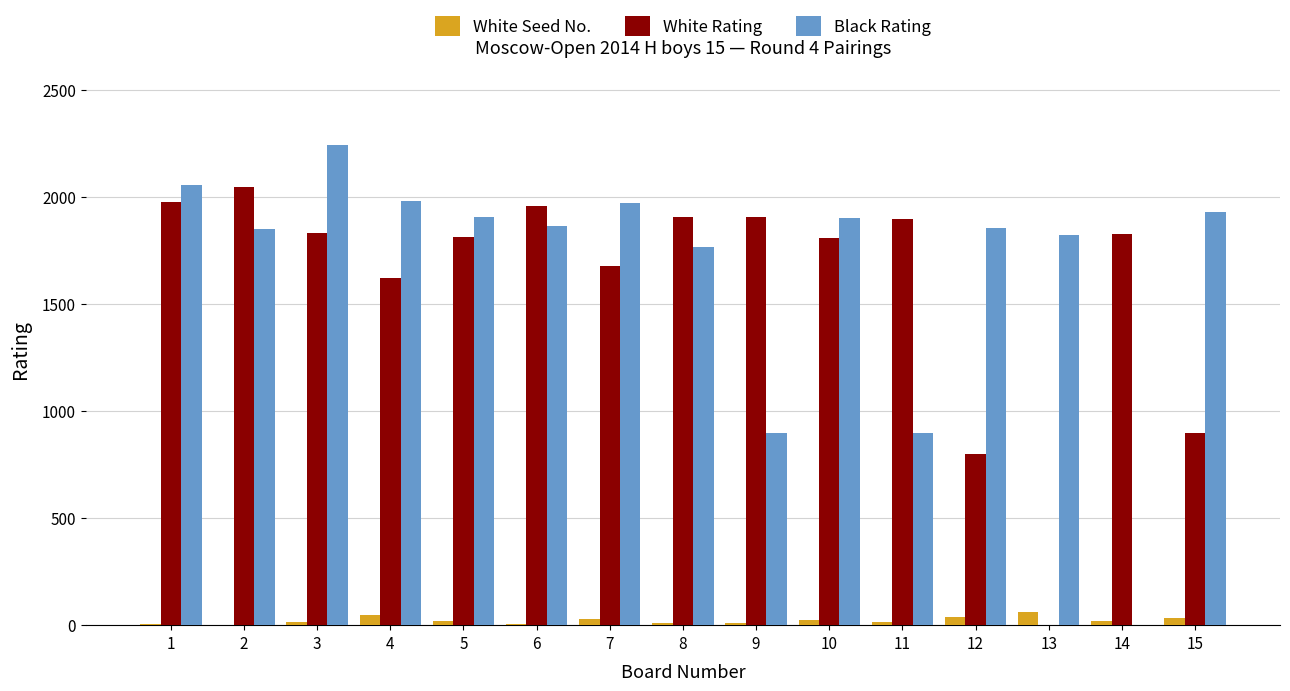

What is the sum of all White Rating values?

23979